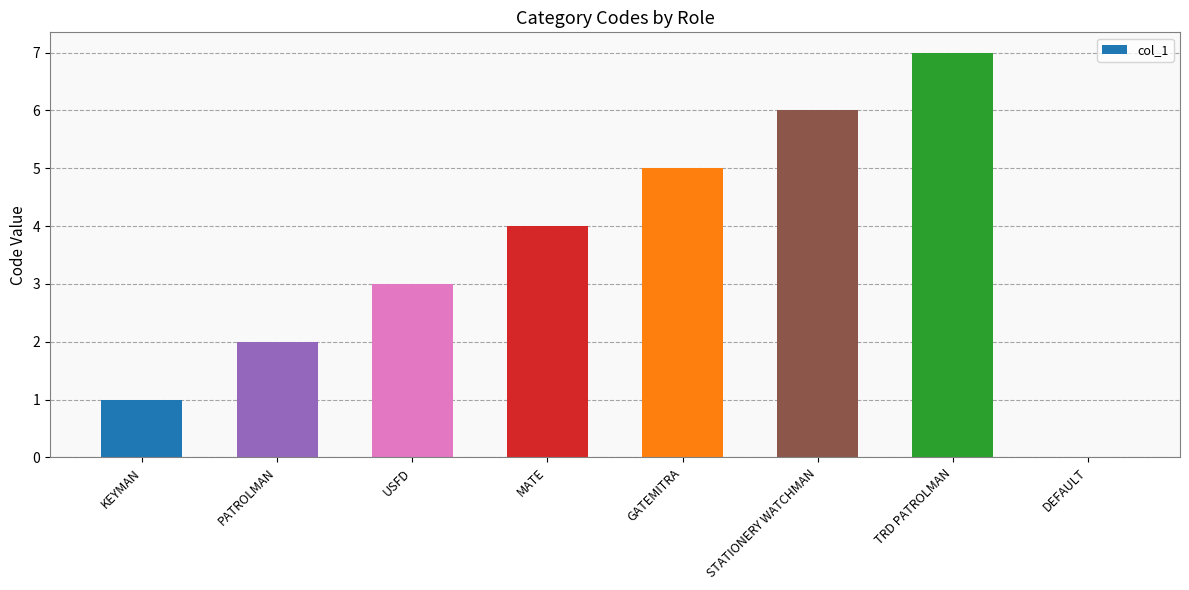

True or false: the data shows 12 at TRD PATROLMAN.

False